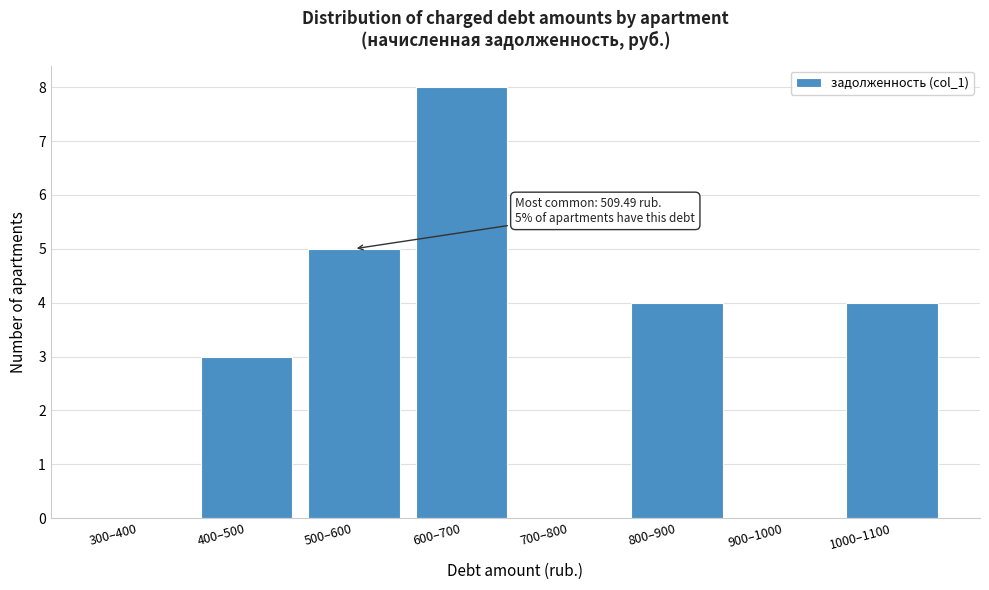

Reading right to left, what are all the values shown in this chart?

1000–1100=4	900–1000=0	800–900=4	700–800=0	600–700=8	500–600=5	400–500=3	300–400=0